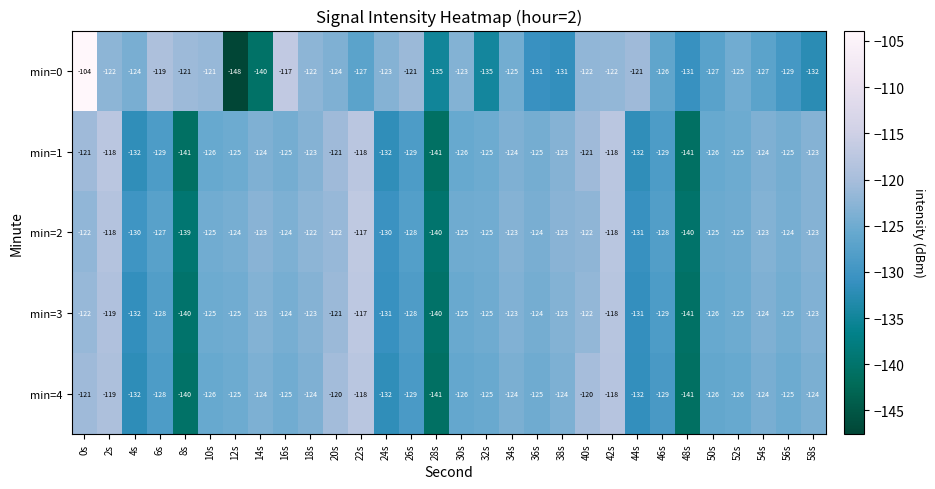

How many data points does each series have?

30